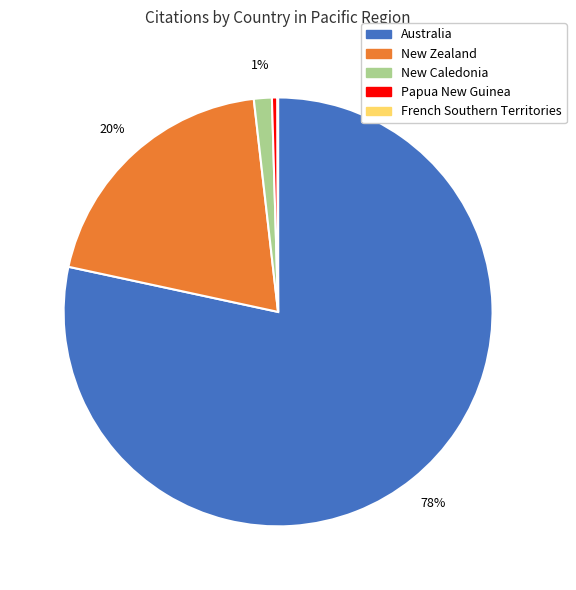

Is the sum of New Zealand and Australia greater than half?

Yes